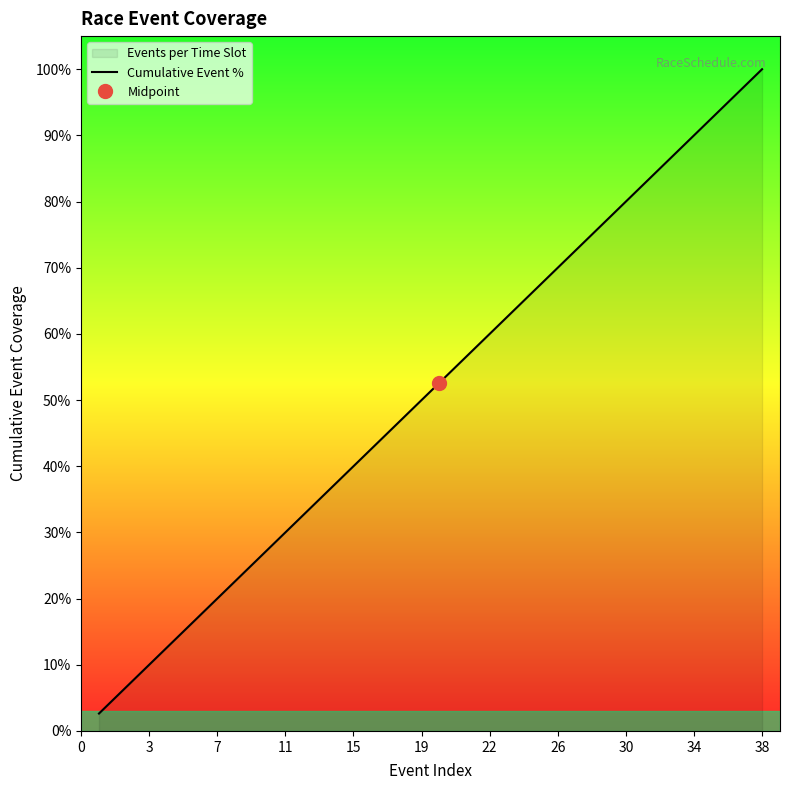

The Cumulative Event % series shows 18.2 at 19. True or false?

False